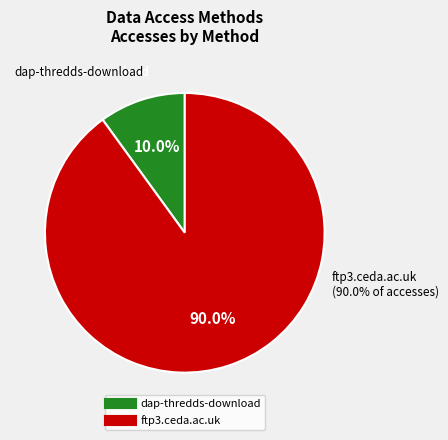

To the nearest percent, what is the difference between the dap-thredds-download and ftp3.ceda.ac.uk slice percentages?

80%